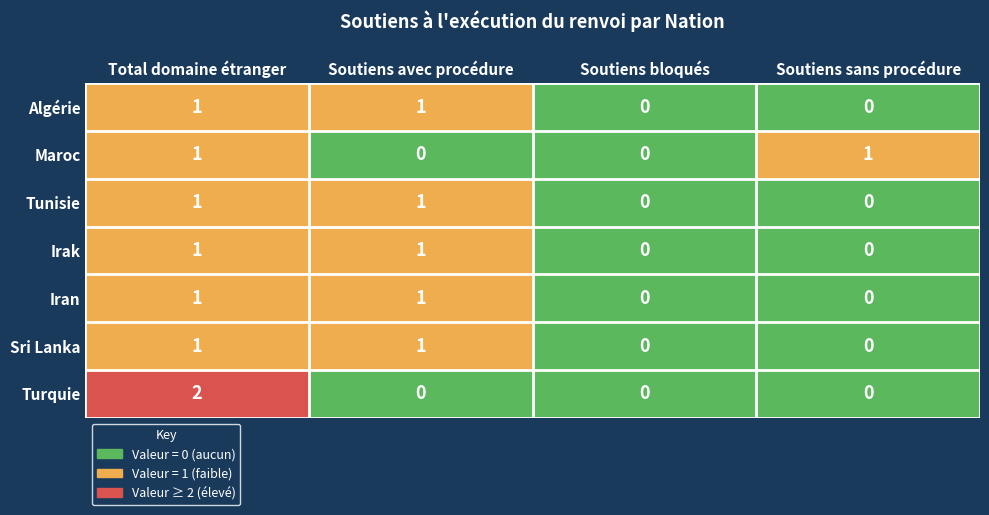

Between Total domaine étranger and Soutiens bloqués, which series saw the biggest shift?

Turquie